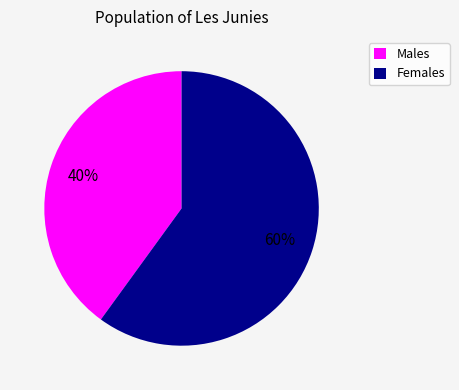

To the nearest percent, what is the combined percentage of Males and Females?

100%